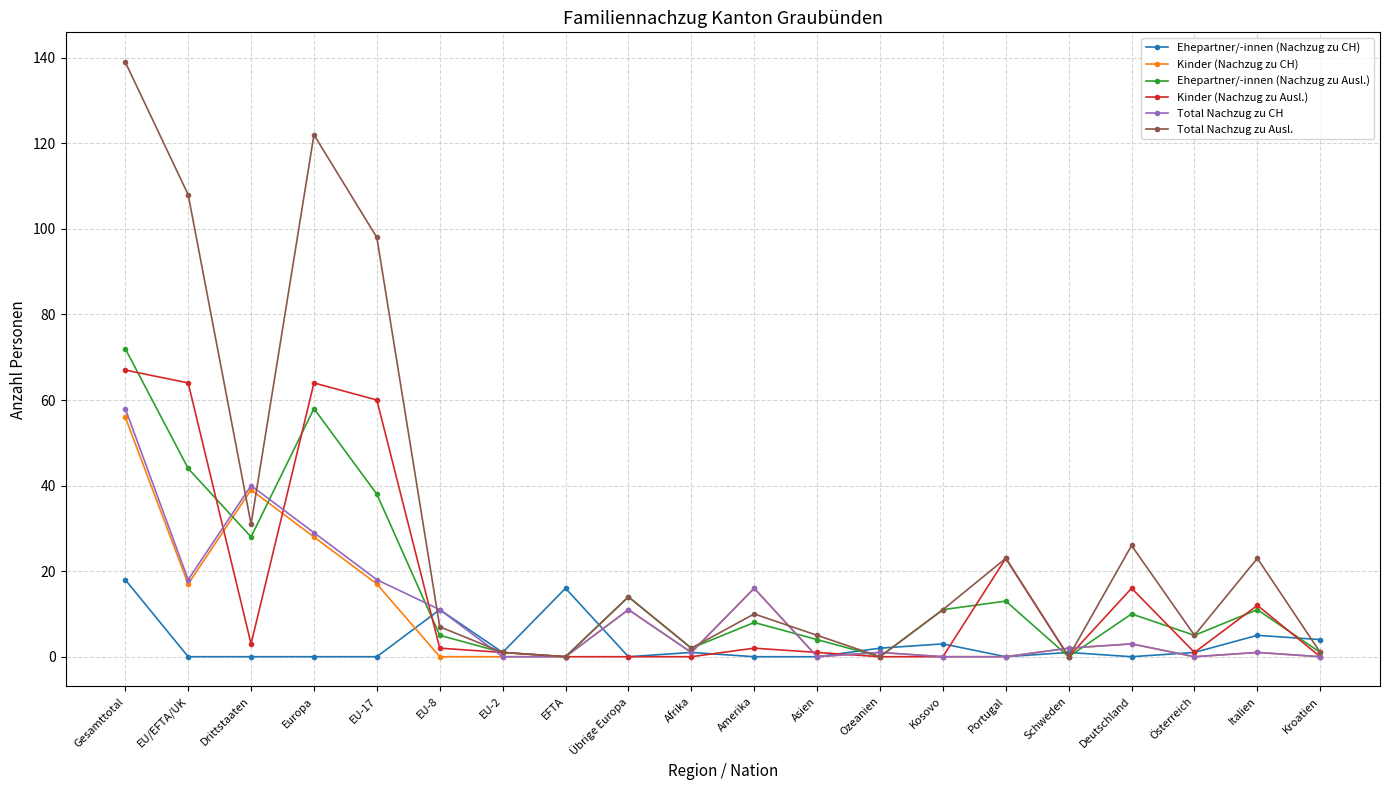

What is the label of the 20th point from the right?

Gesamttotal